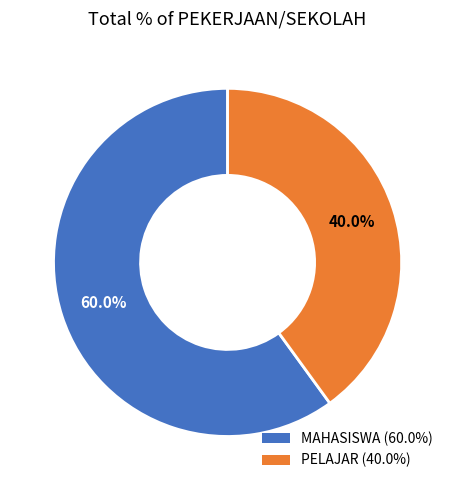

Rank the categories by value from lowest to highest.

PELAJAR, MAHASISWA